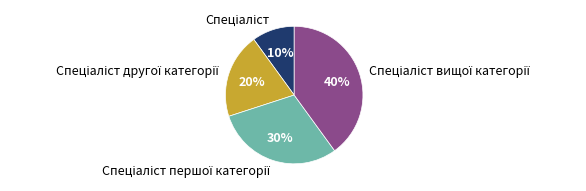

How many segments does this pie chart have?

4